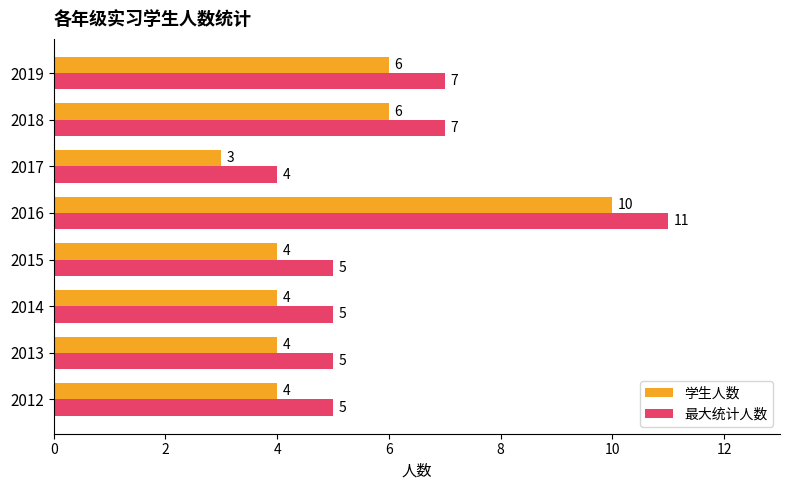

At which label does 最大统计人数 reach its peak?

2016